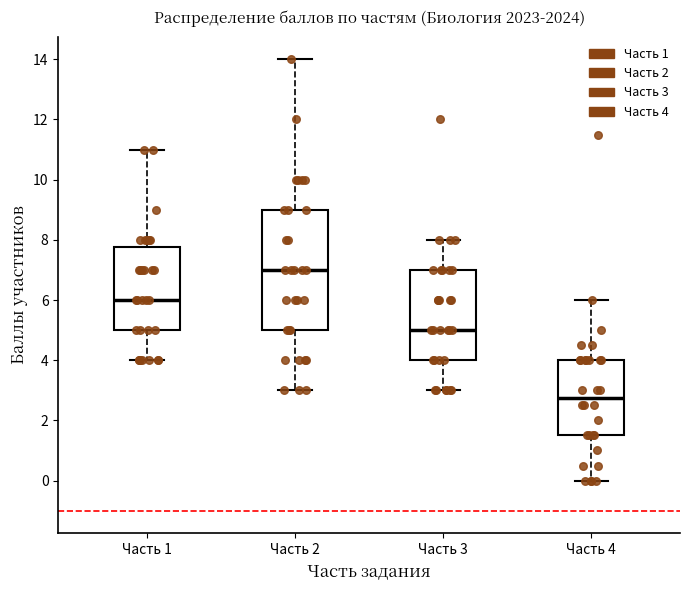

Comparing the boxes themselves (not the whiskers), which one is the tallest?

Часть 2